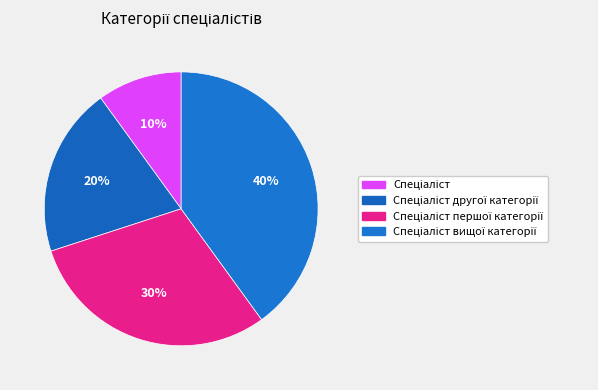

How much of the chart is everything except Спеціаліст вищої категорії?

60.0%